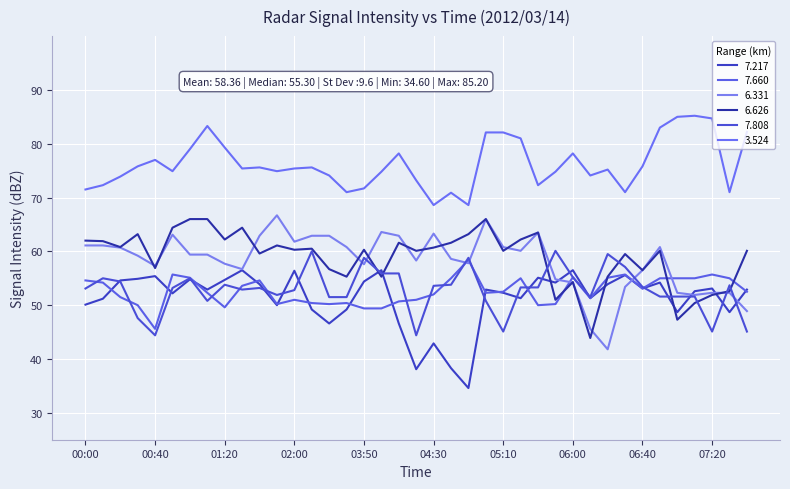

How many lines are shown in the chart?

6